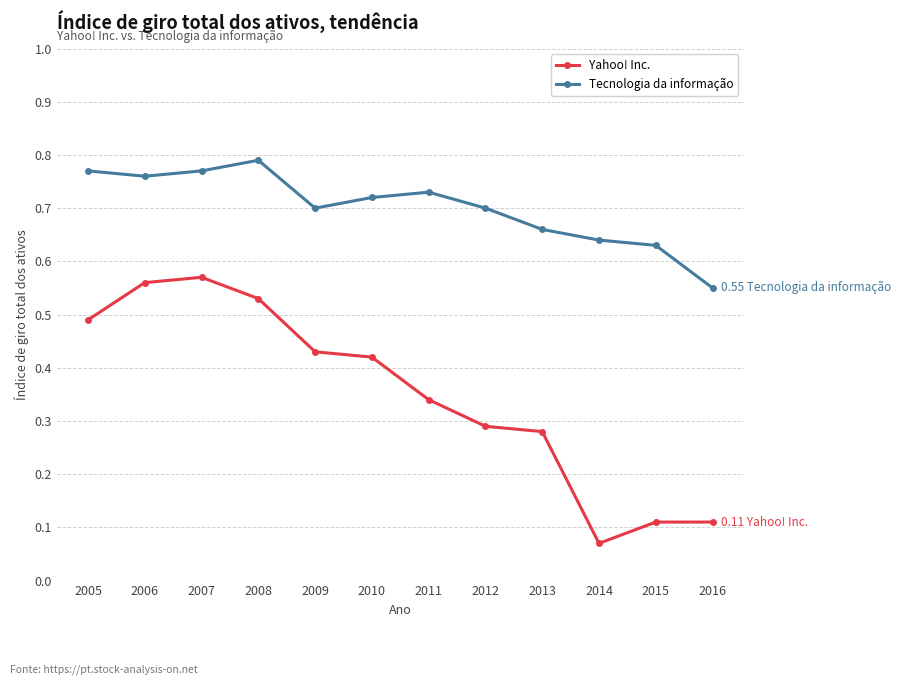

Is the value of Tecnologia da informação at 2016 greater than the value of Yahoo! Inc. at 2009?

Yes